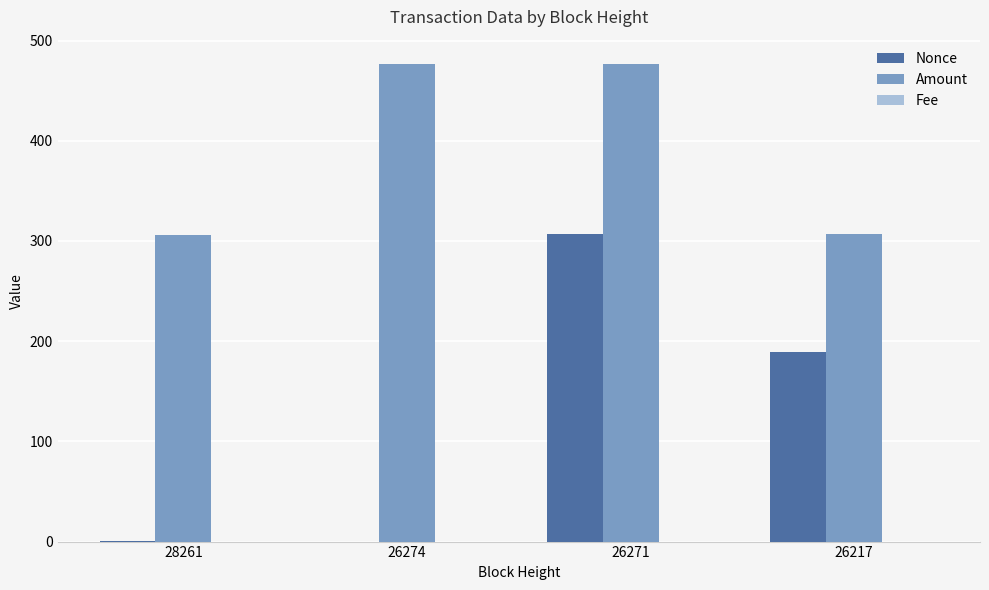

What is the maximum value shown in the chart?

477.0